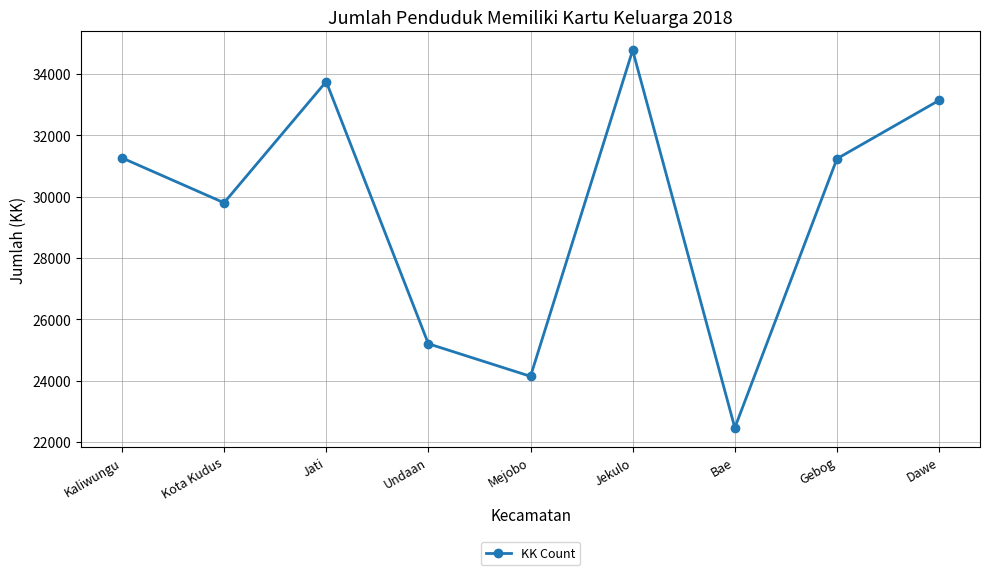

Where is the first local maximum?

Jati